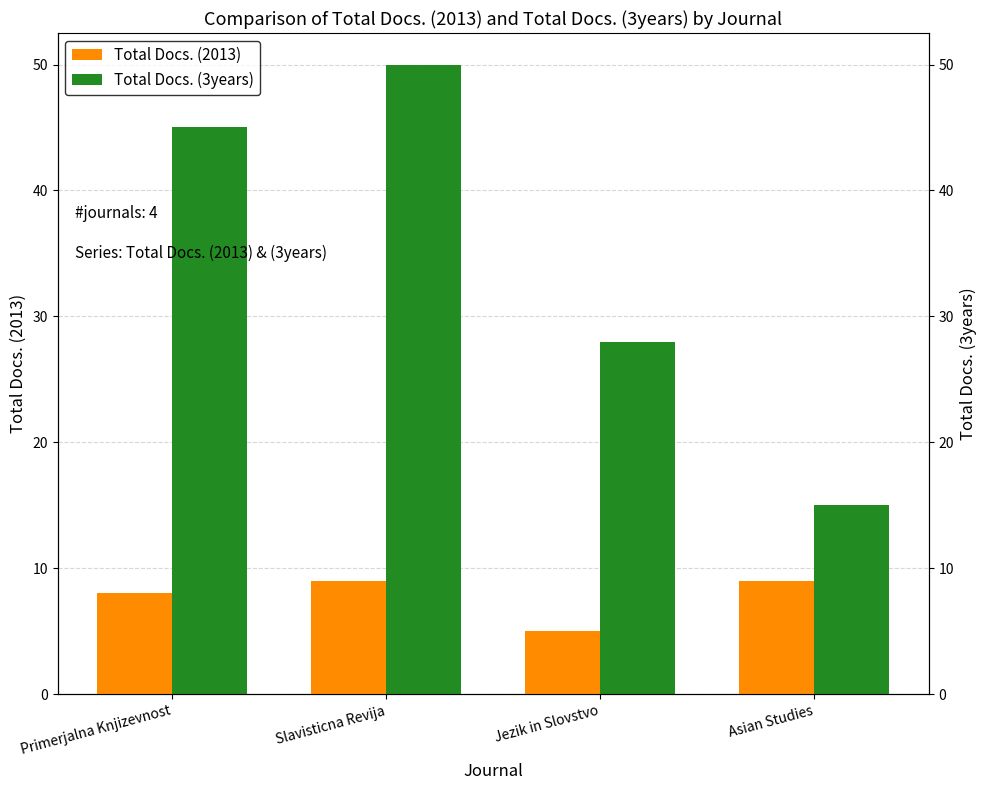

The value of Total Docs. (3years) at Asian Studies is 25. True or false?

False